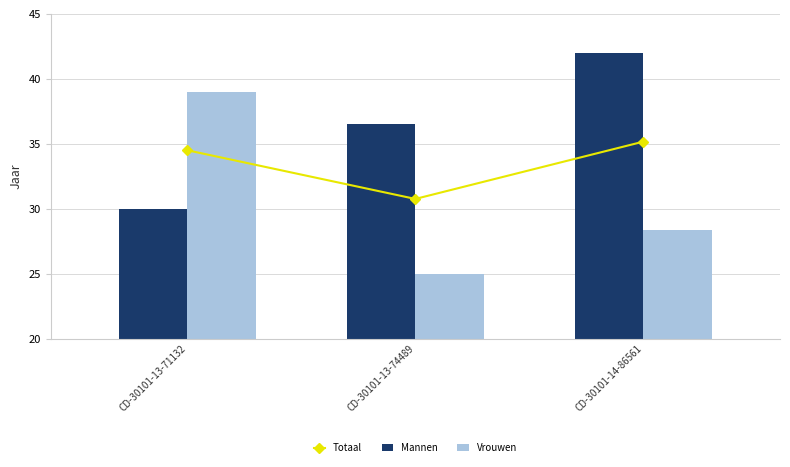

What is the label of the 3rd bar from the left?

CD-30101-14-86561